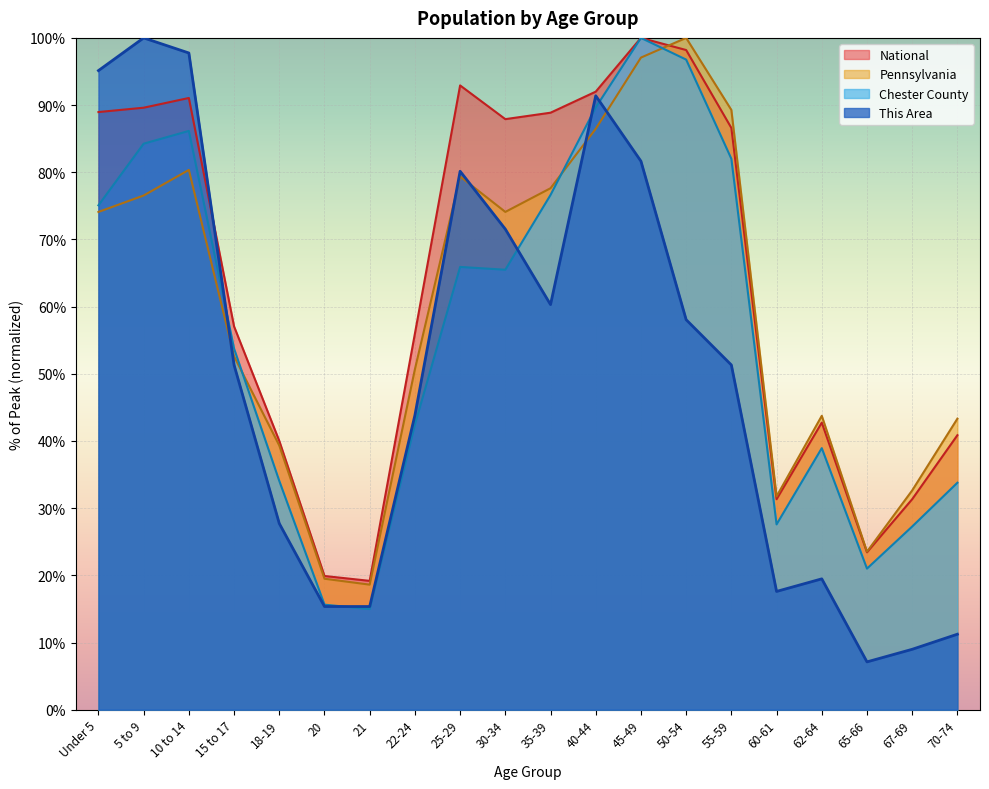

In National, how many points are lower than both neighbors (excluding endpoints)?

4